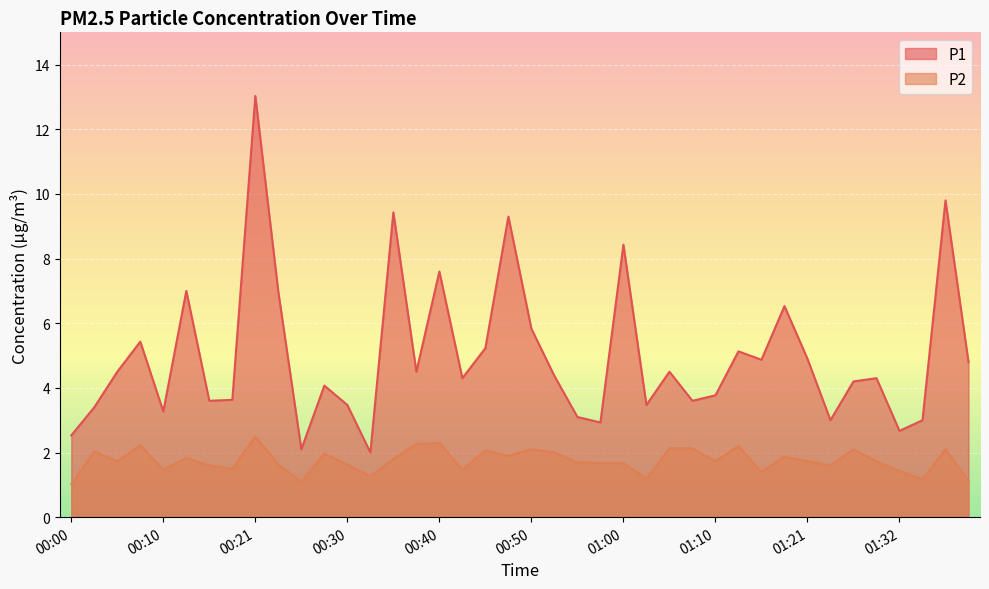

At which label is P2 closest to 1?

00:00